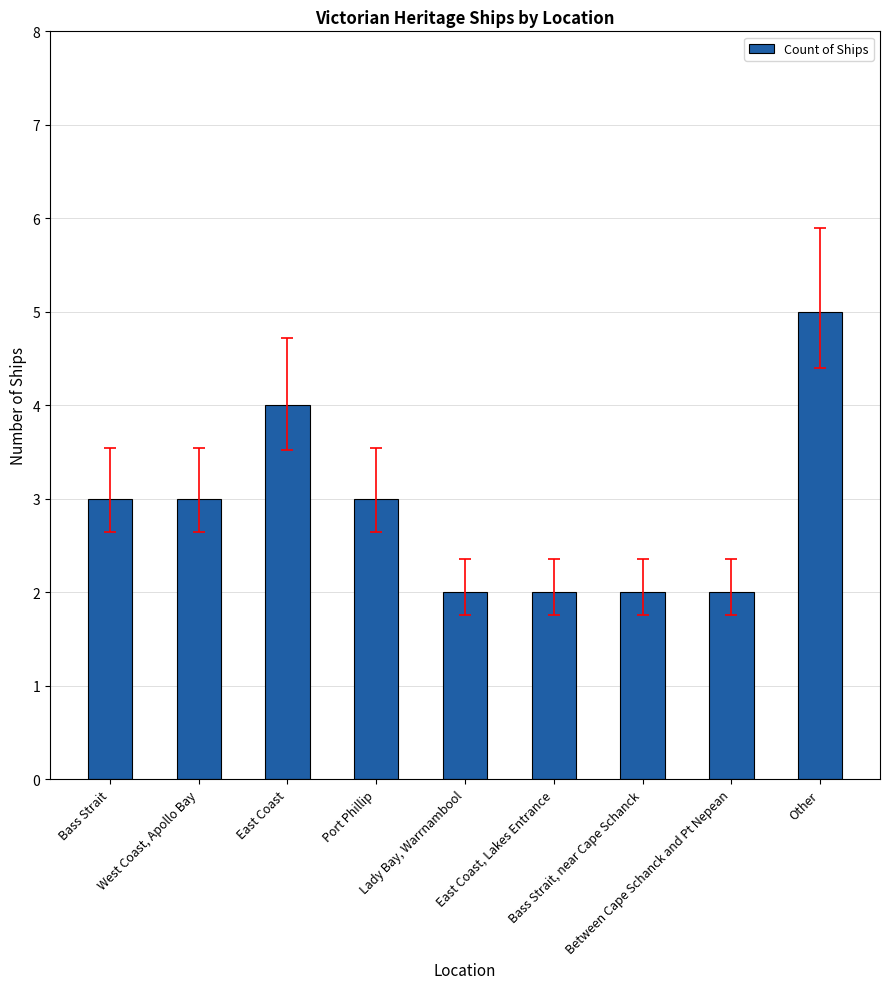

Reading right to left, what are all the values shown in this chart?

5	2	2	2	2	3	4	3	3